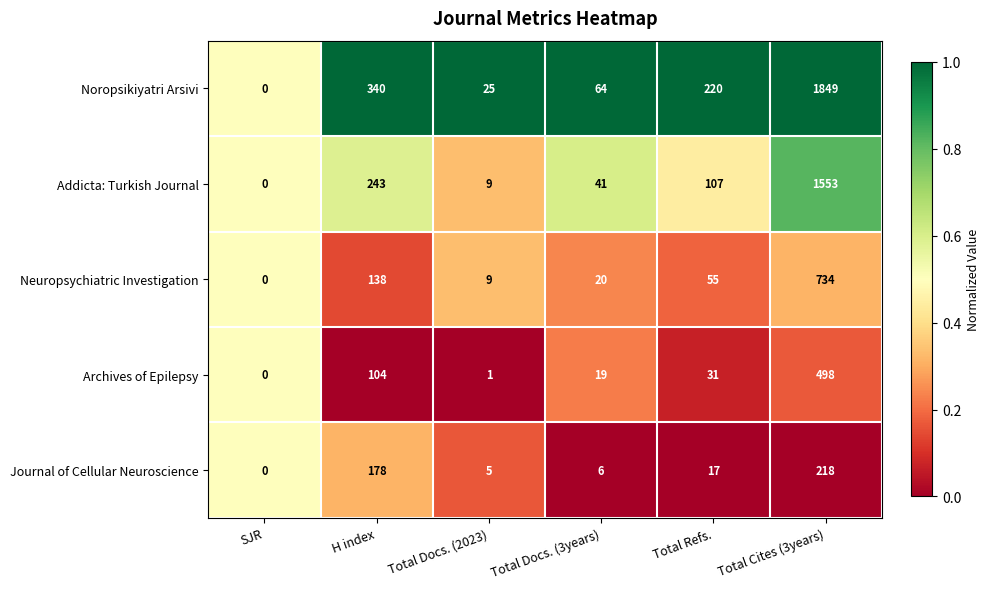

What is the maximum value shown in the chart?

1849